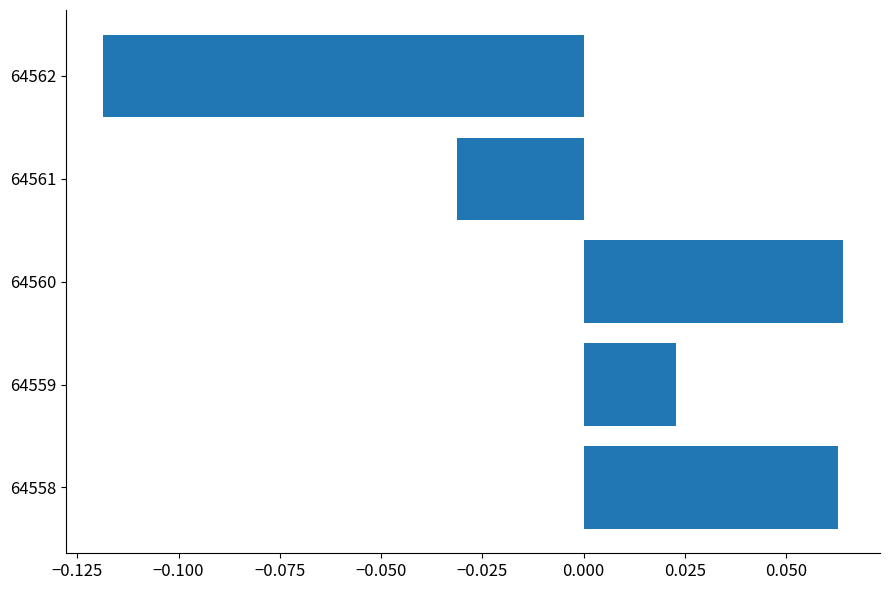

How many values are between 0 and 1?

3